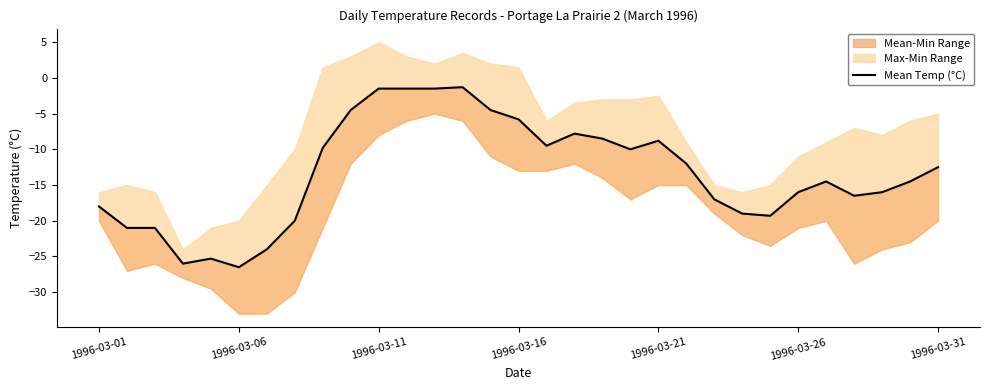

How many interior local peaks (higher than both neighbors) does the data have?

5